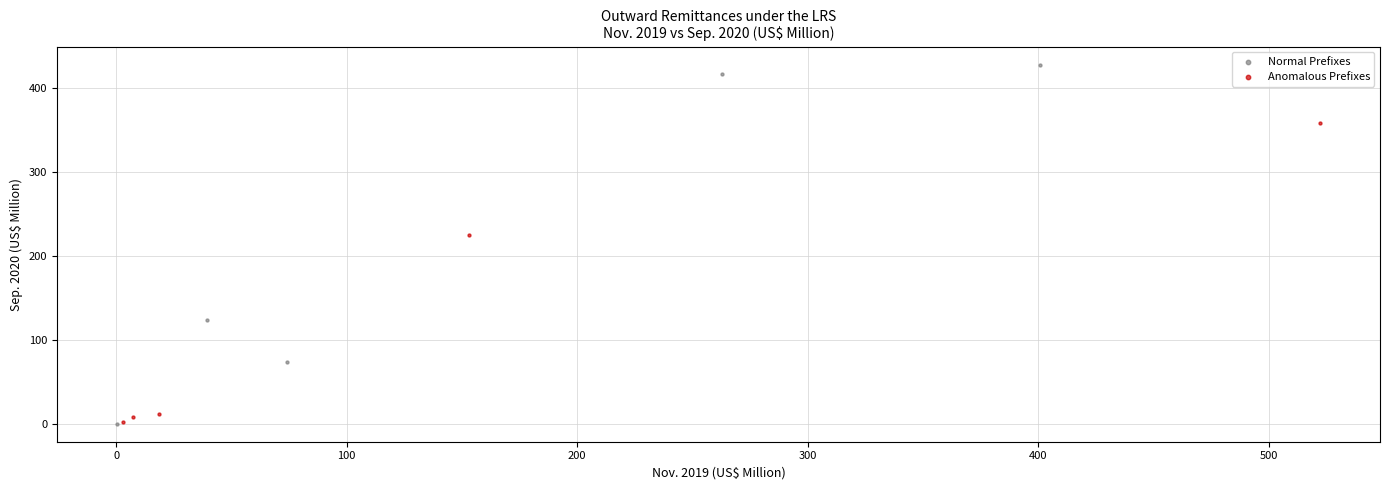

Which series has the largest Y range (max minus min)?

Normal Prefixes